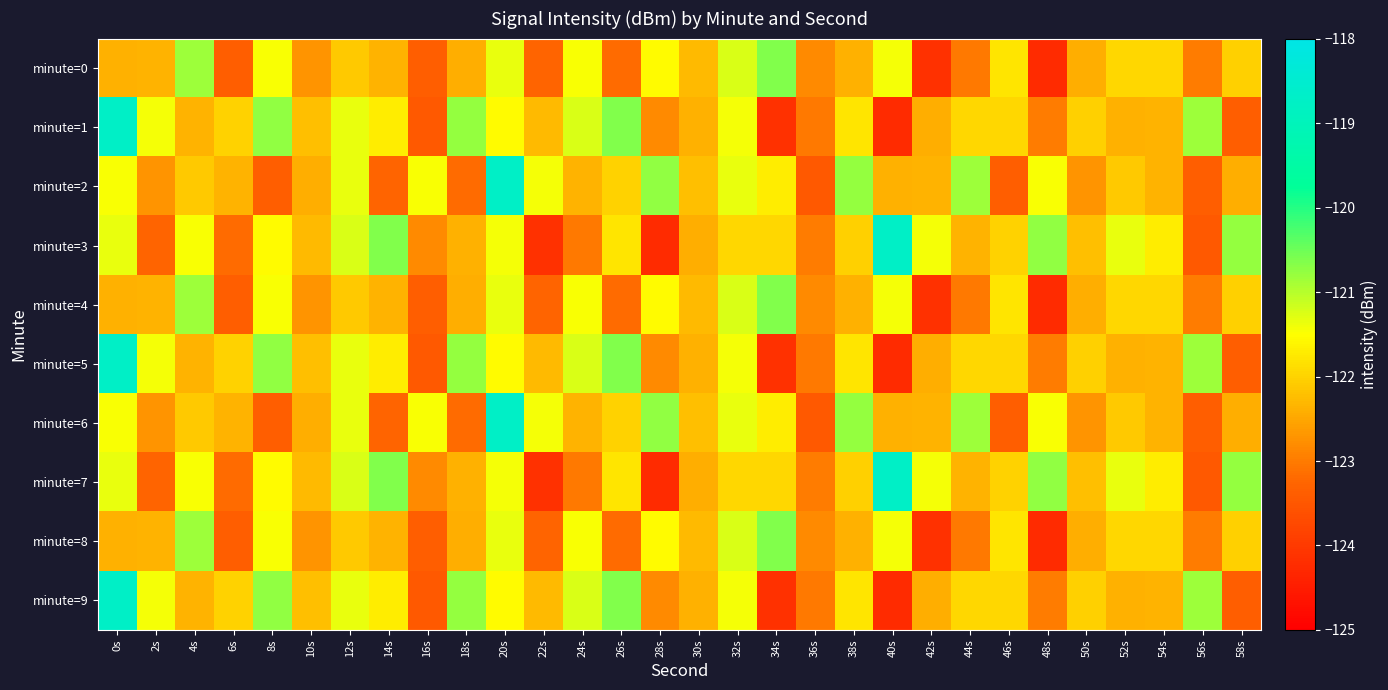

Which series has the largest range (max minus min)?

minute=1